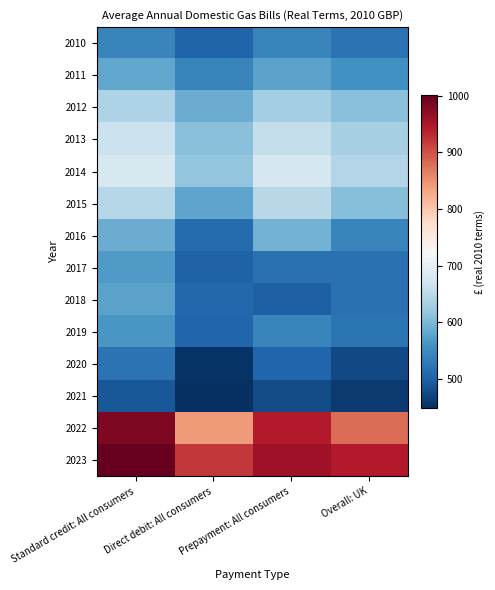

What is the spread (max minus min) of values at Standard credit: All consumers?

511